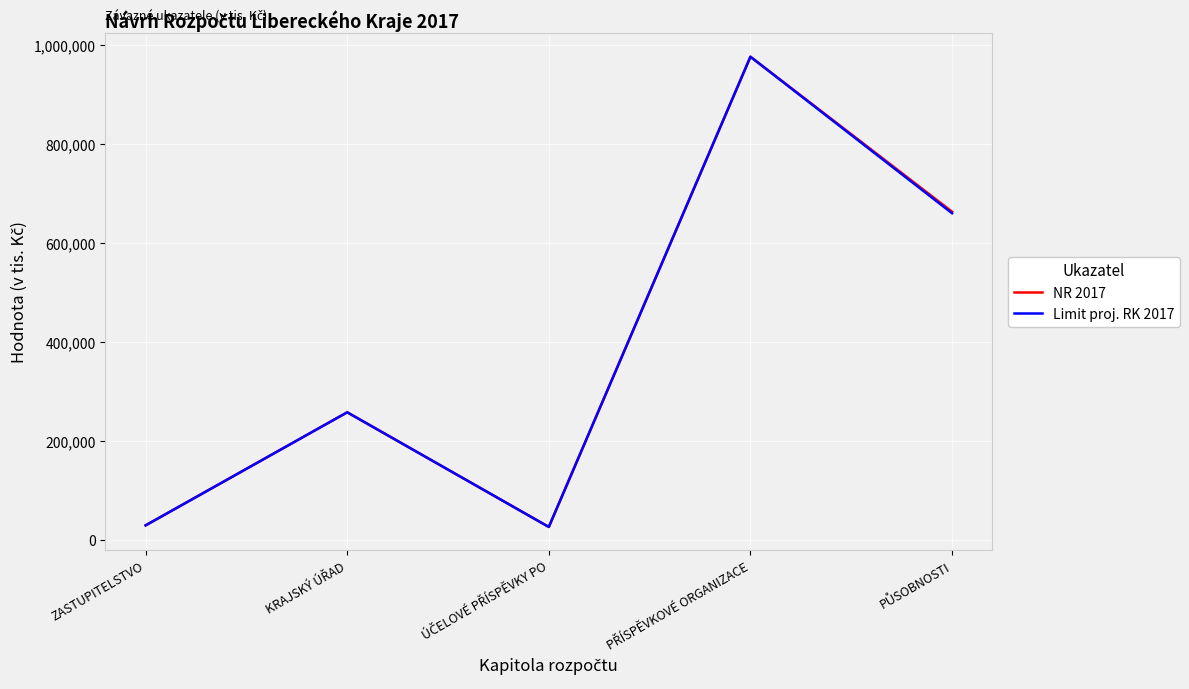

What is the difference between the maximum and second lowest values in the Limit proj. RK 2017 series?

947303.0